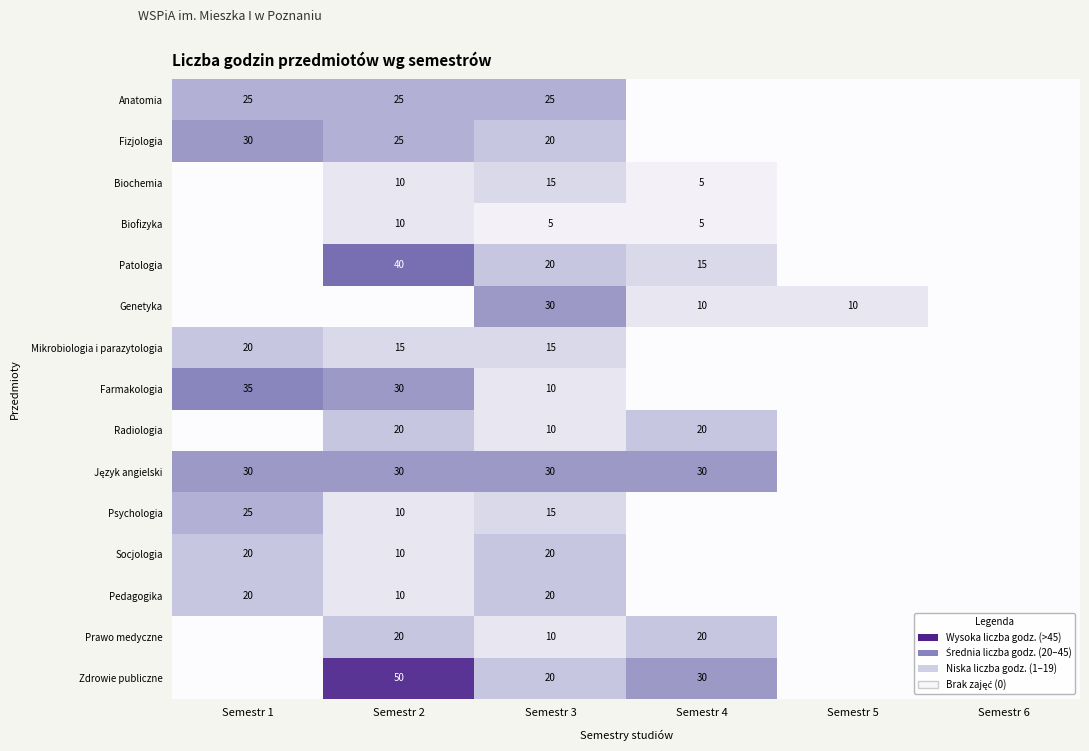

Which label corresponds to the smallest value in the chart?

Semestr 4